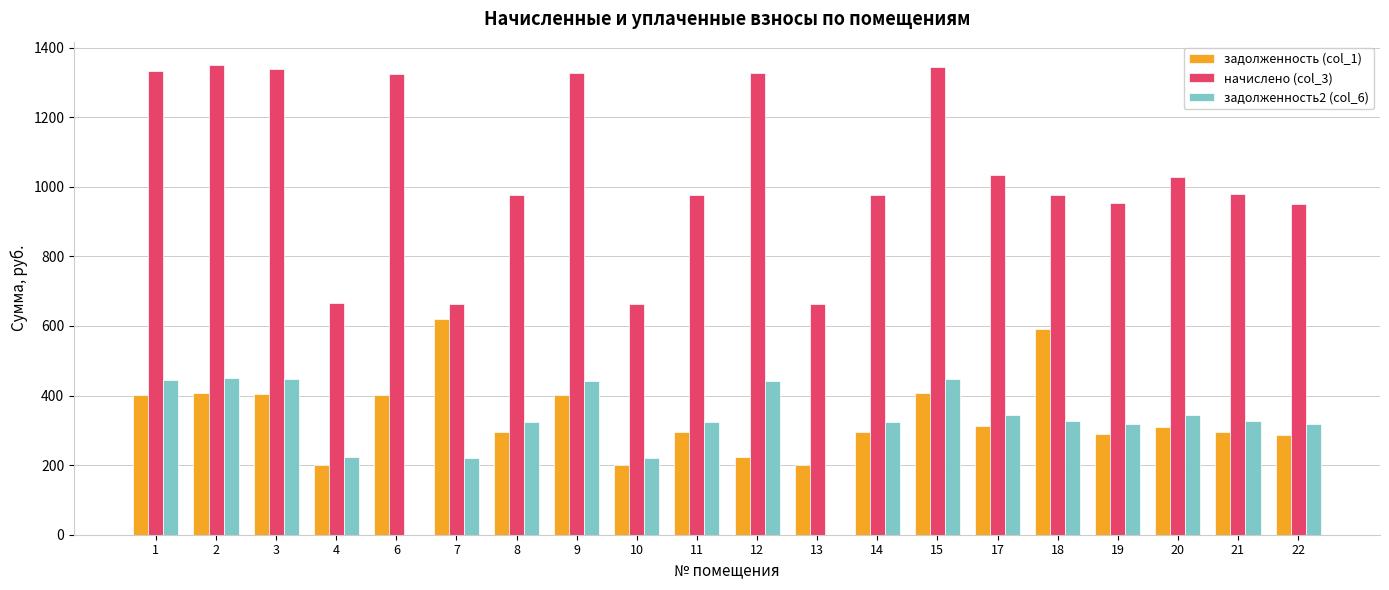

Is the value of начислено (col_3) at 13 greater than the value of задолженность (col_1) at 2?

Yes